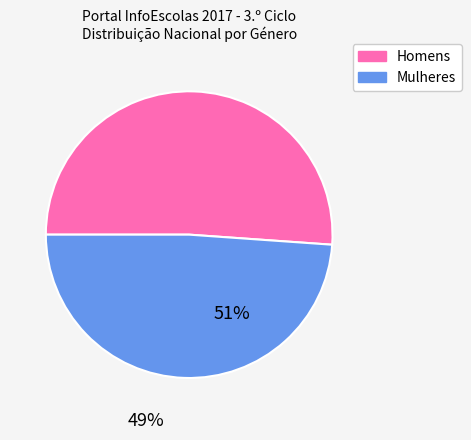

How many segments does this pie chart have?

2